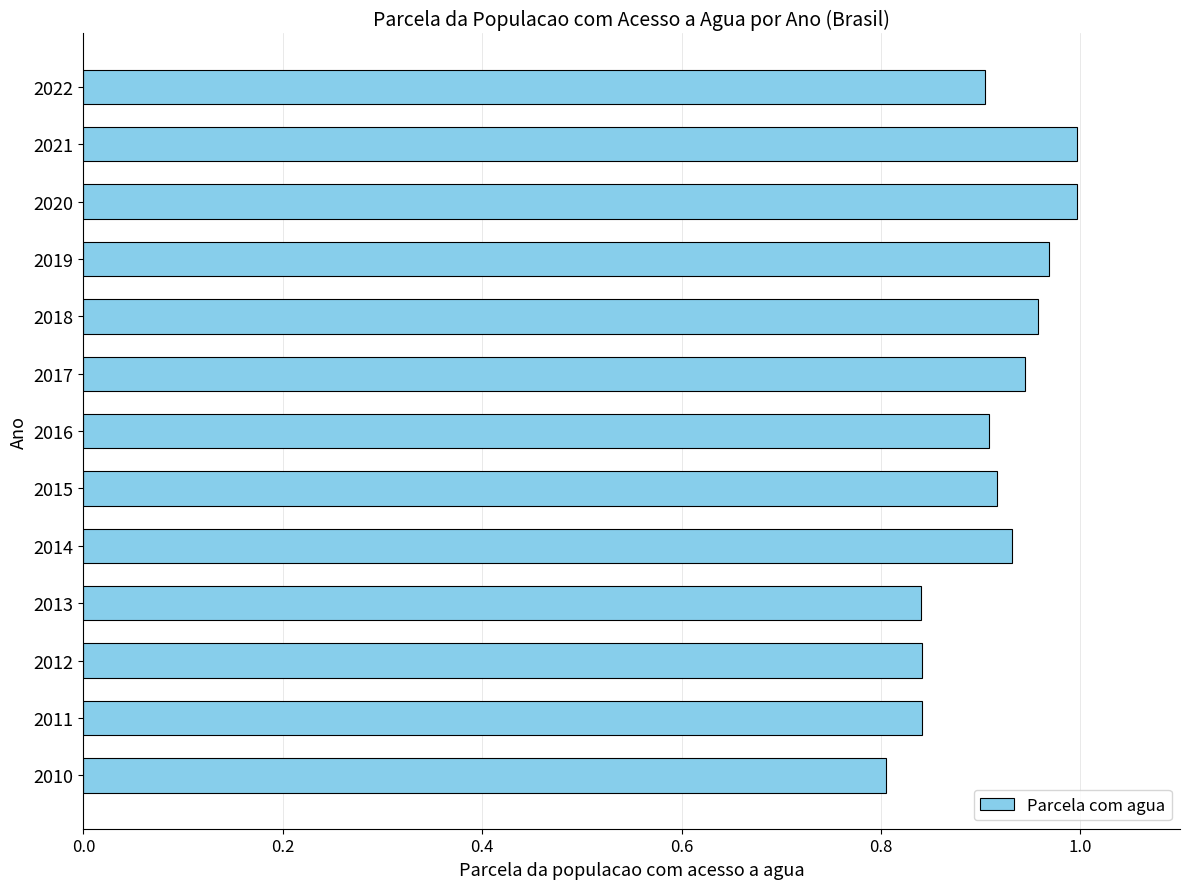

The value at 2014 is 0.9. True or false?

True